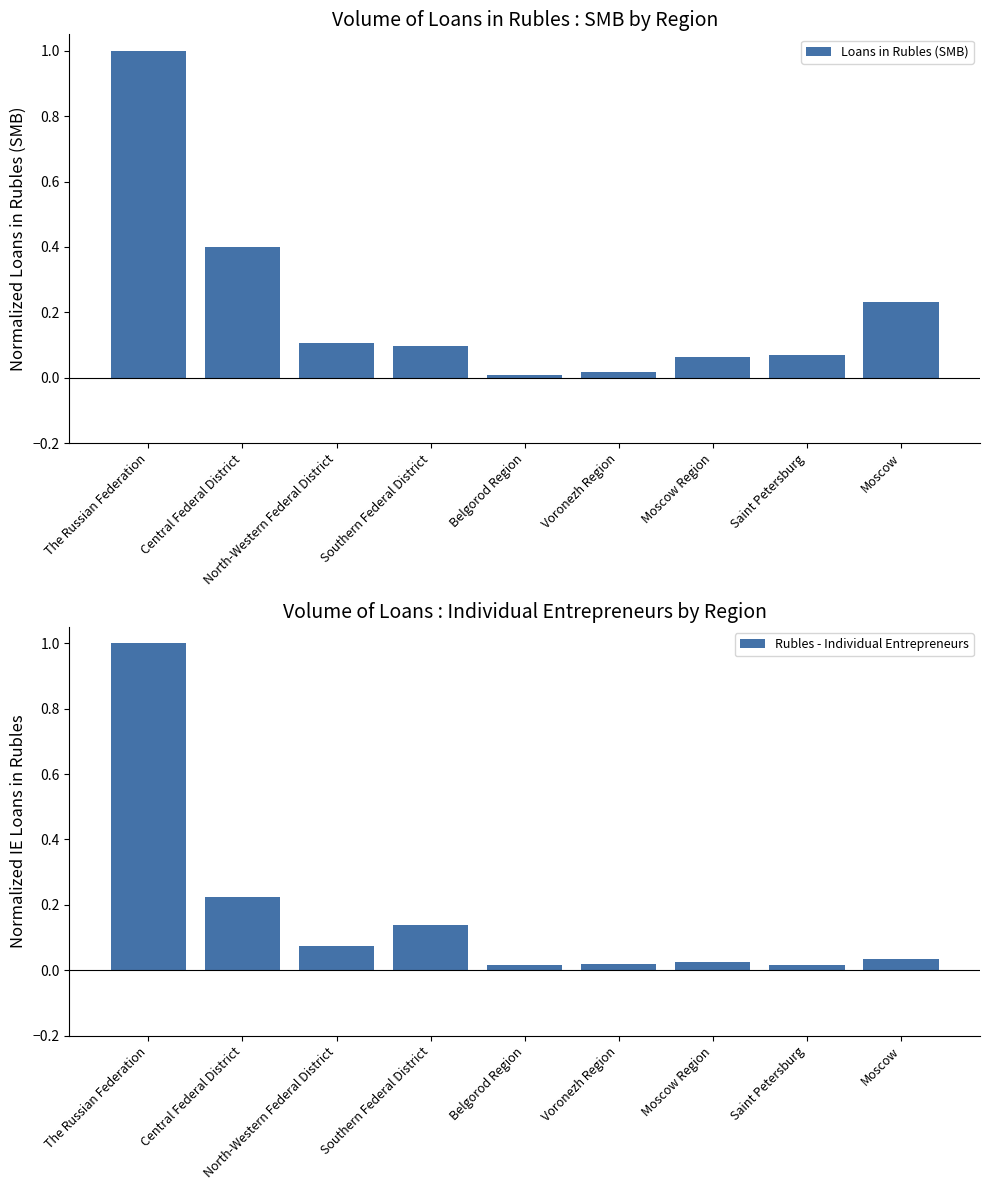

Which series has the largest total across all categories?

Loans in Rubles (SMB)